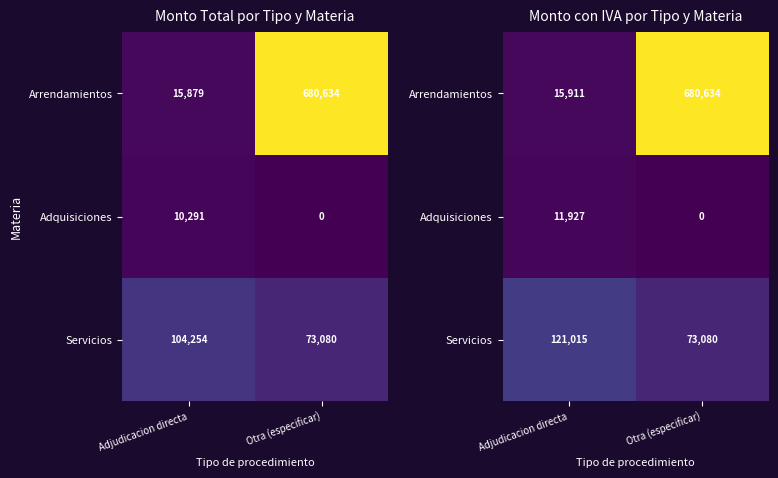

How many series are shown in this chart?

3